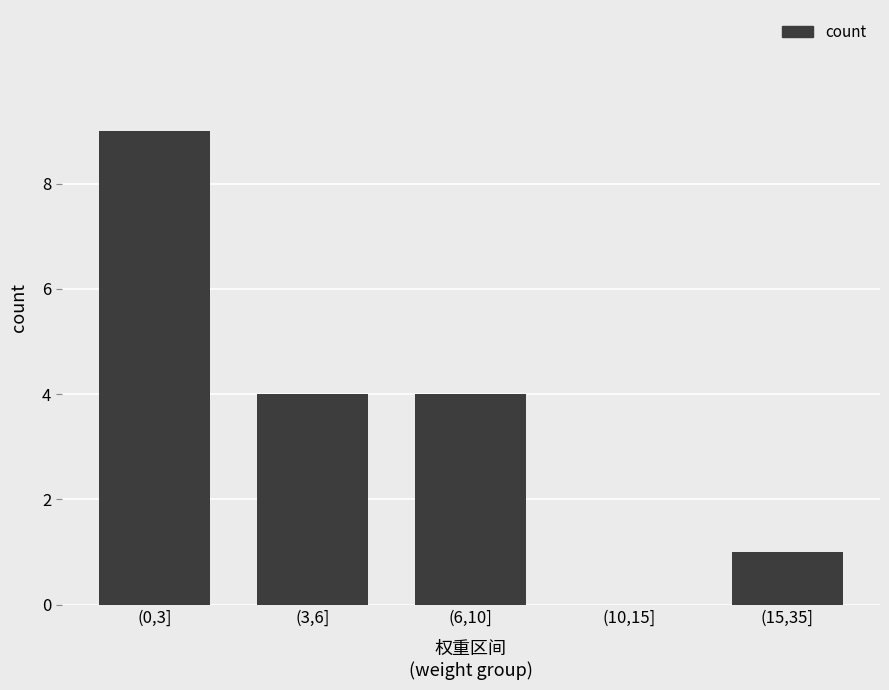

Reading right to left, list all the values displayed in this chart.

(15,35]=1	(10,15]=0	(6,10]=4	(3,6]=4	(0,3]=9